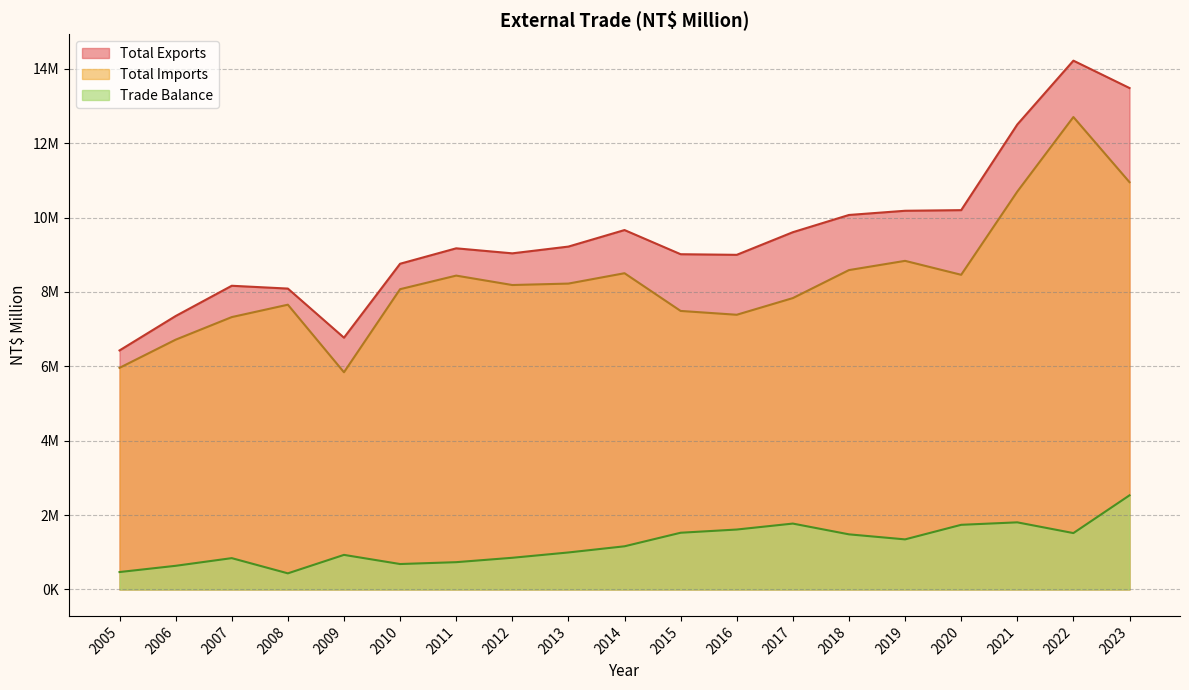

Which category has the lowest value in the Total Exports series?

2005